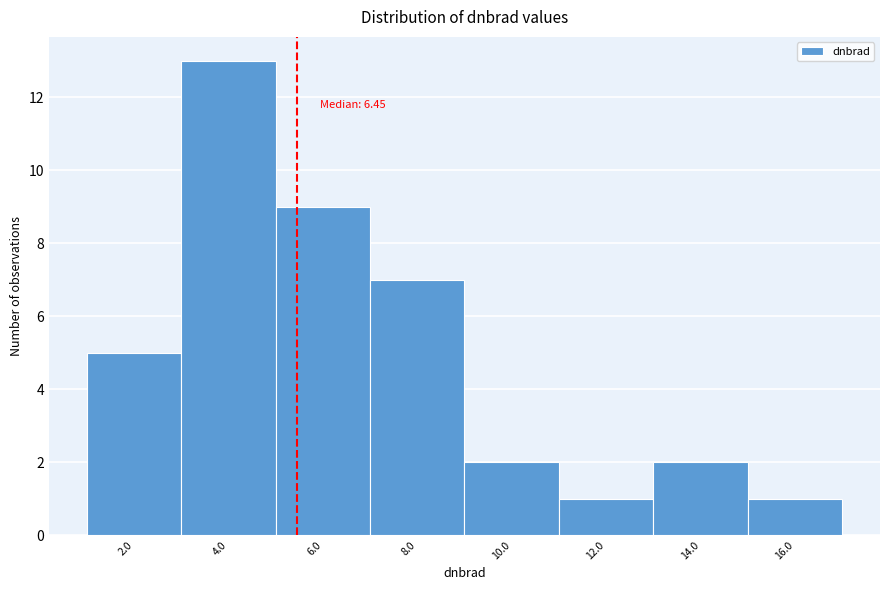

Reading left to right, transcribe all the data shown in this chart.

5	13	9	7	2	1	2	1